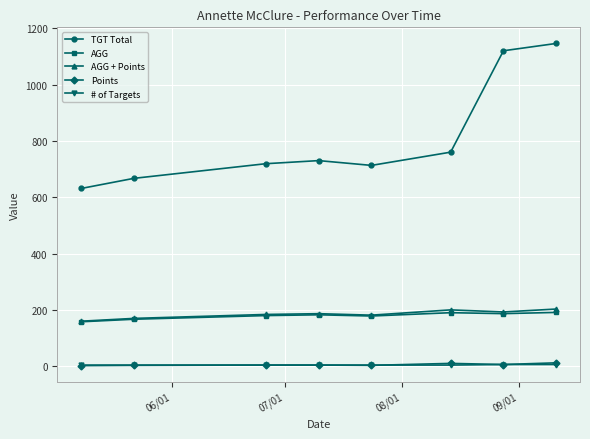

Which series has the largest range (max minus min)?

TGT Total